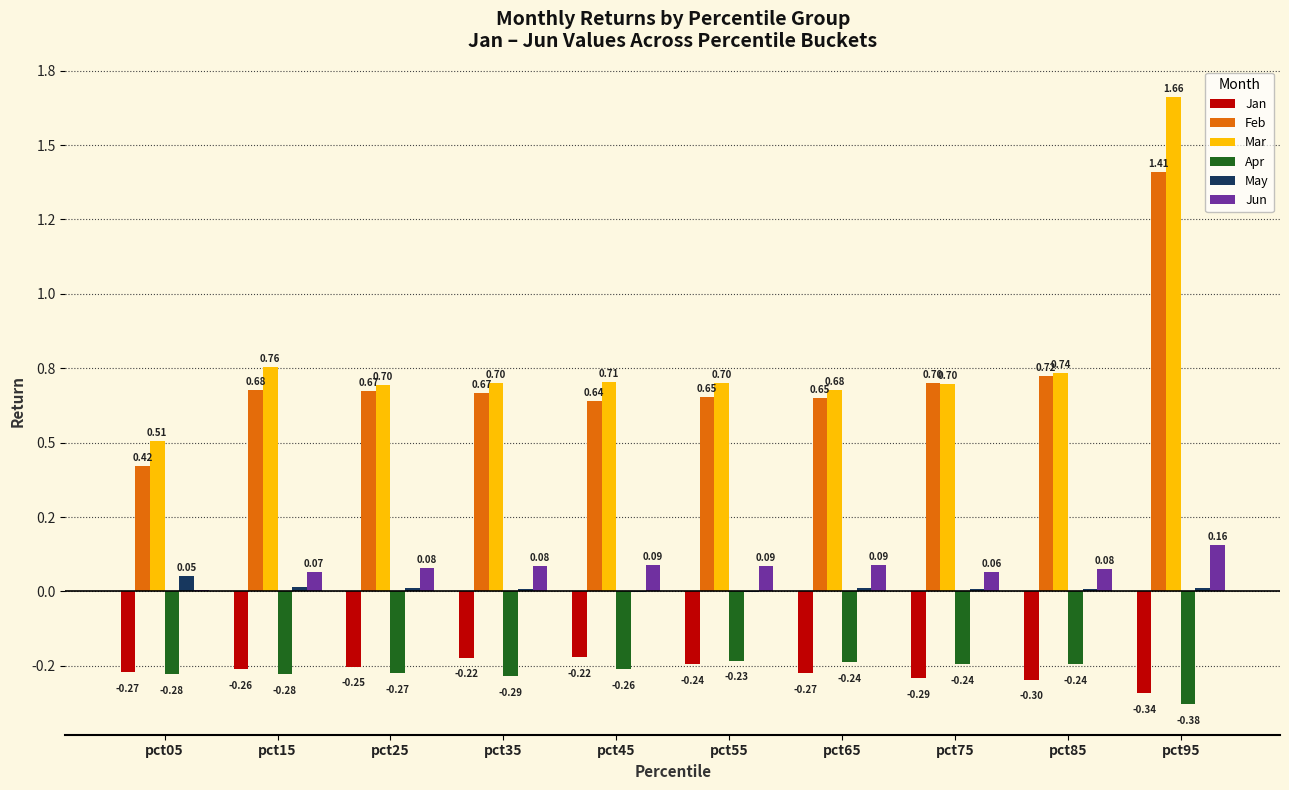

Are the bars grouped side by side (vs. stacked)?

Yes